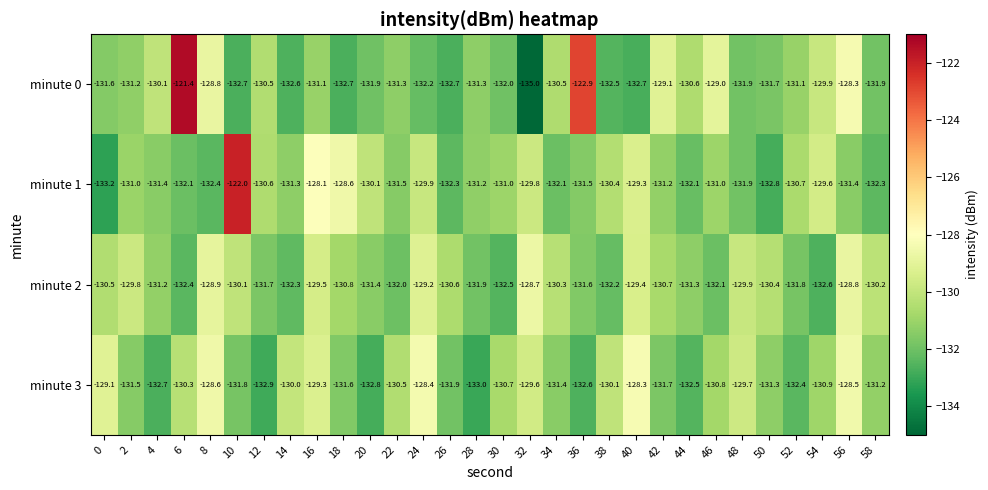

Is it true that minute 1 equals -132.8 at 50?

True